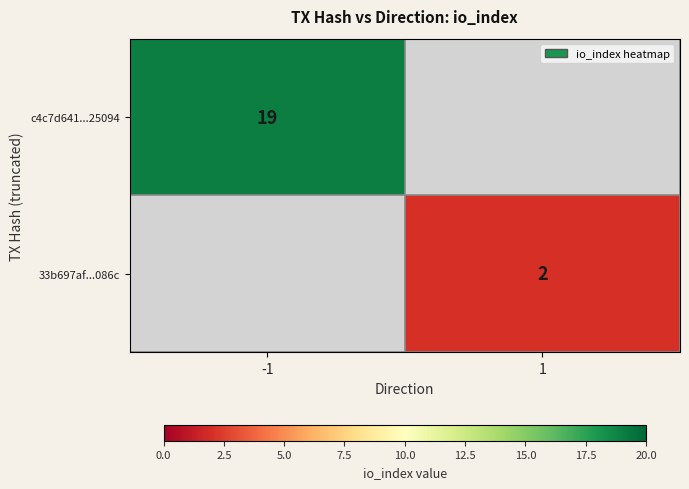

Is it true that 33b697af...086c equals 2 at 1?

True